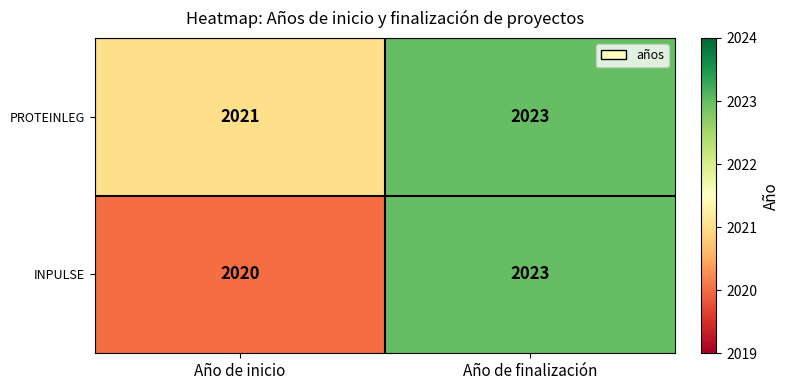

How many data points in INPULSE are less than 2023?

1